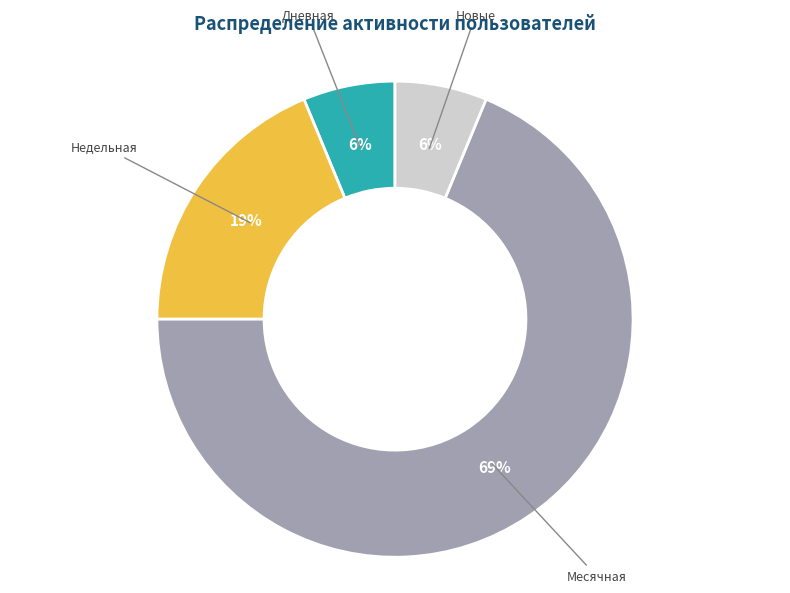

Is the sum of Месячная and Недельная greater than half?

Yes